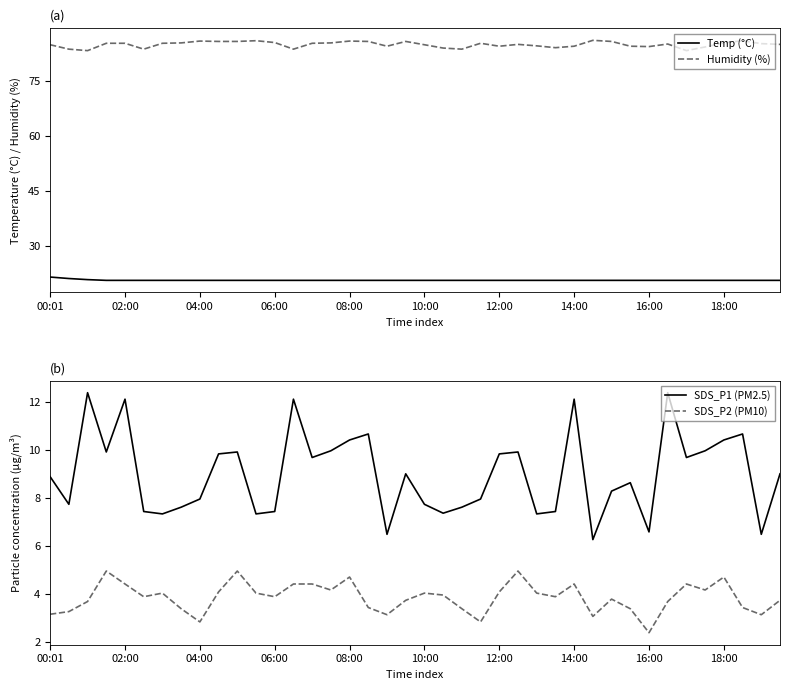

True or false: SDS_P1 (PM2.5) and SDS_P2 (PM10) intersect in this chart.

False